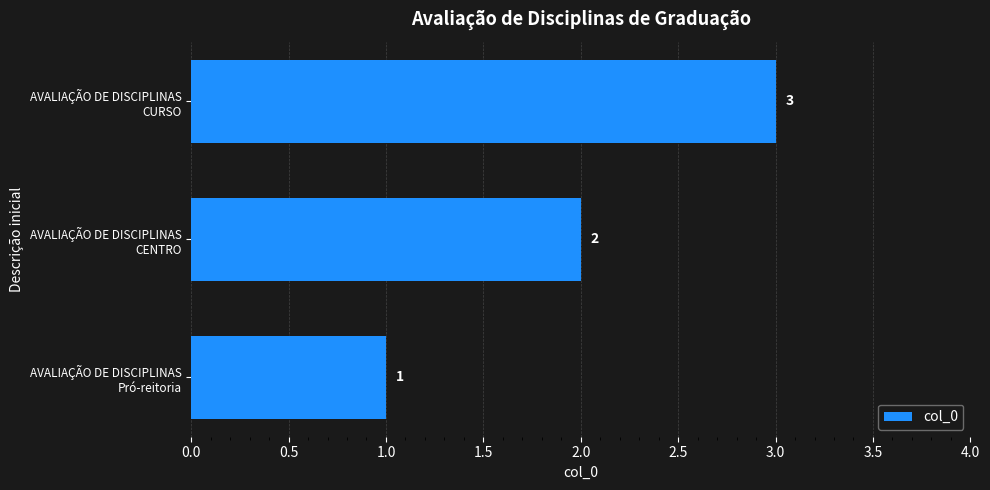

Count the values in the range 1 to 3.

3